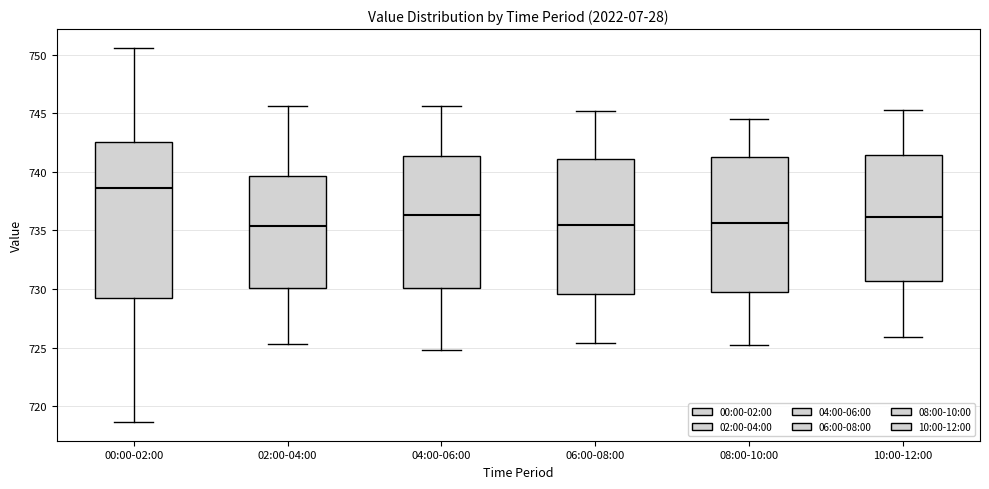

Reading left to right, transcribe this box plot: for each box, give where its median line is, the range the box spans, and where its two whiskers end, as read against the y-axis. The values are not printed on the chart, so give them approximately, as read against the axis.

00:00-02:00: median 738.5, box 729.5 to 742.5, whiskers 718.5 to 750.5
02:00-04:00: median 735.5, box 730.0 to 739.5, whiskers 725.5 to 745.5
04:00-06:00: median 736.5, box 730.0 to 741.5, whiskers 725.0 to 745.5
06:00-08:00: median 735.5, box 729.5 to 741.0, whiskers 725.5 to 745.0
08:00-10:00: median 735.5, box 730.0 to 741.5, whiskers 725.0 to 744.5
10:00-12:00: median 736.0, box 730.5 to 741.5, whiskers 726.0 to 745.5